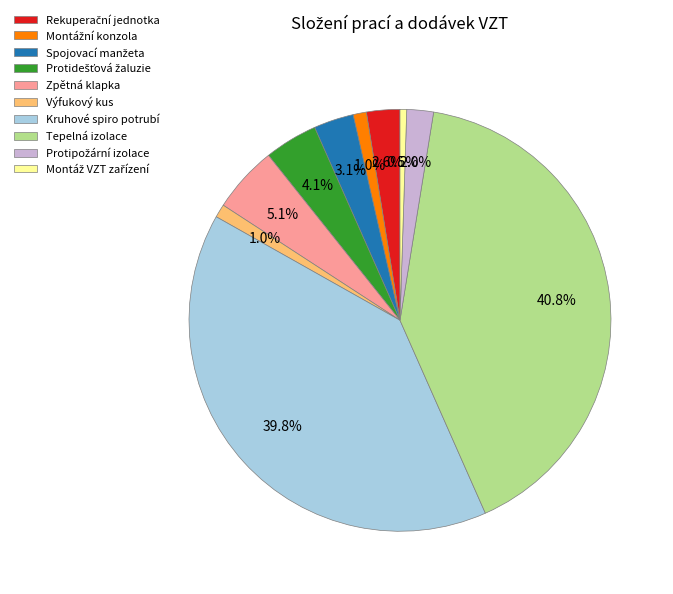

Which slice is the largest?

Tepelná izolace